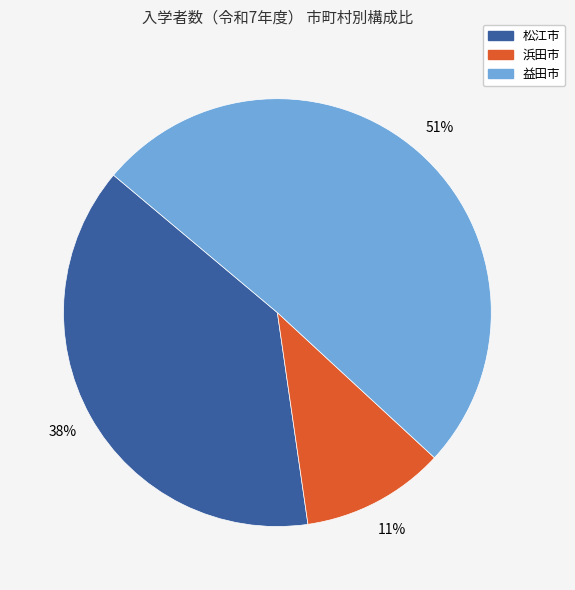

What is the ratio of the value at 浜田市 to the value at 益田市?

0.2